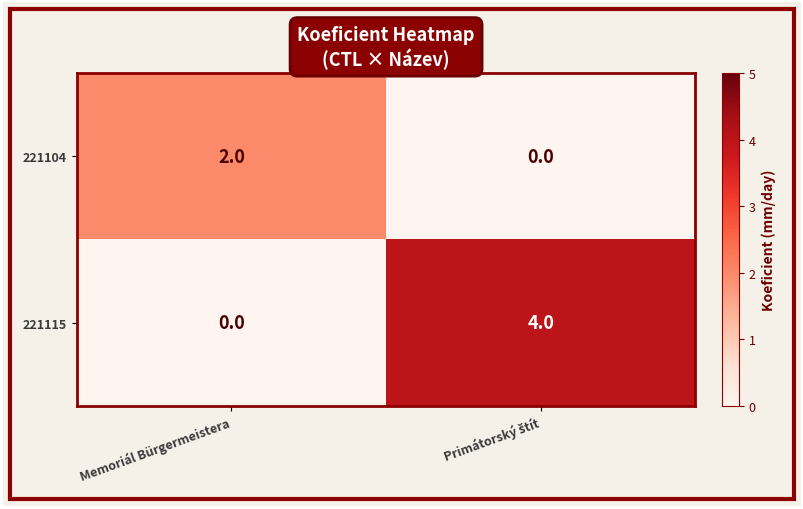

List the series in order of their peak value, lowest first.

221104, 221115